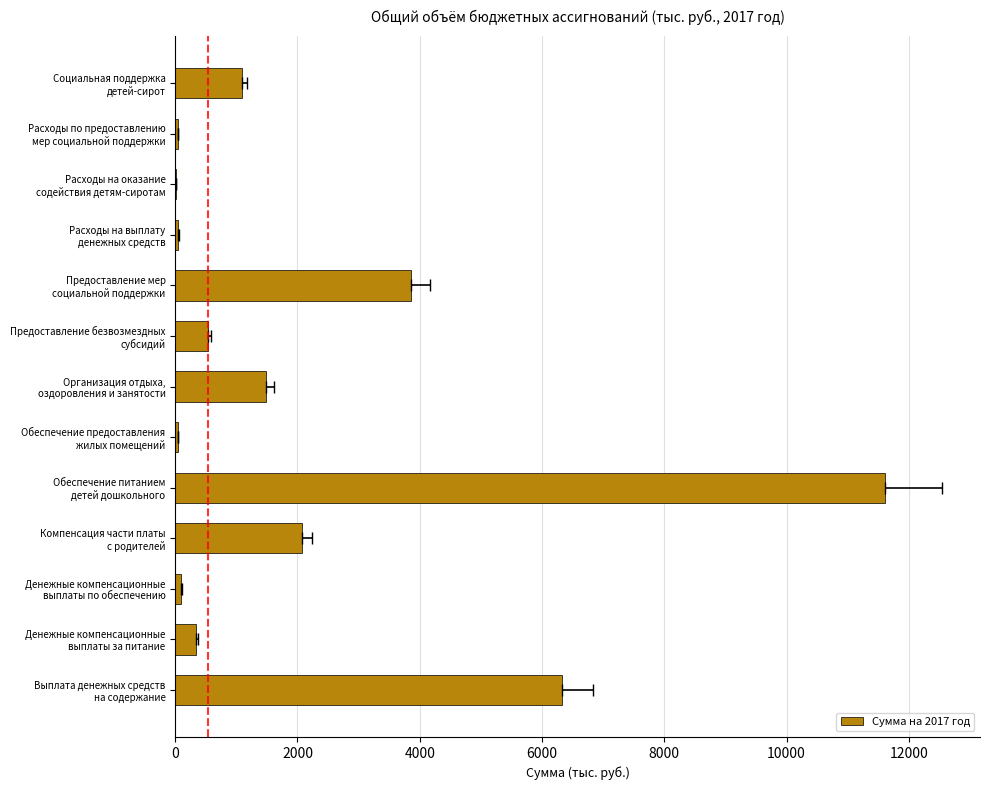

What is the sum of all values?

27569.2